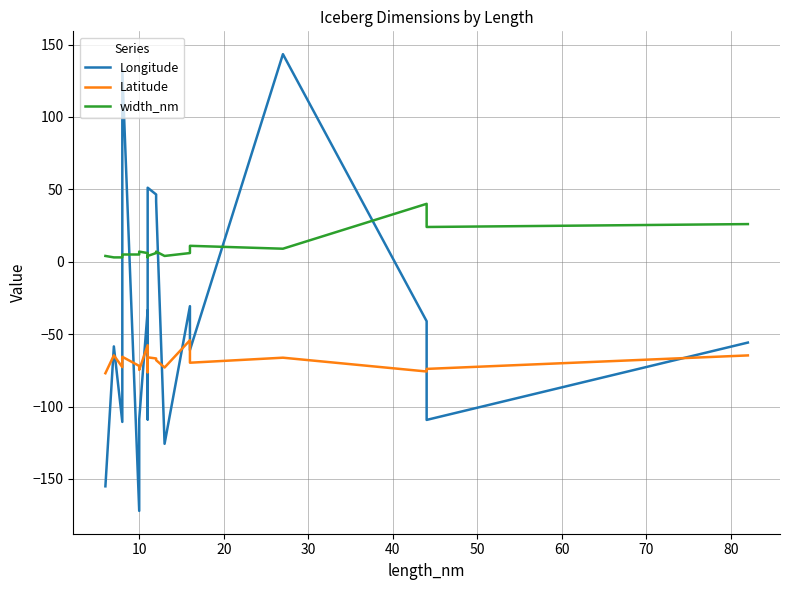

Which series ends up on top after the final intersection of Longitude and width_nm?

width_nm